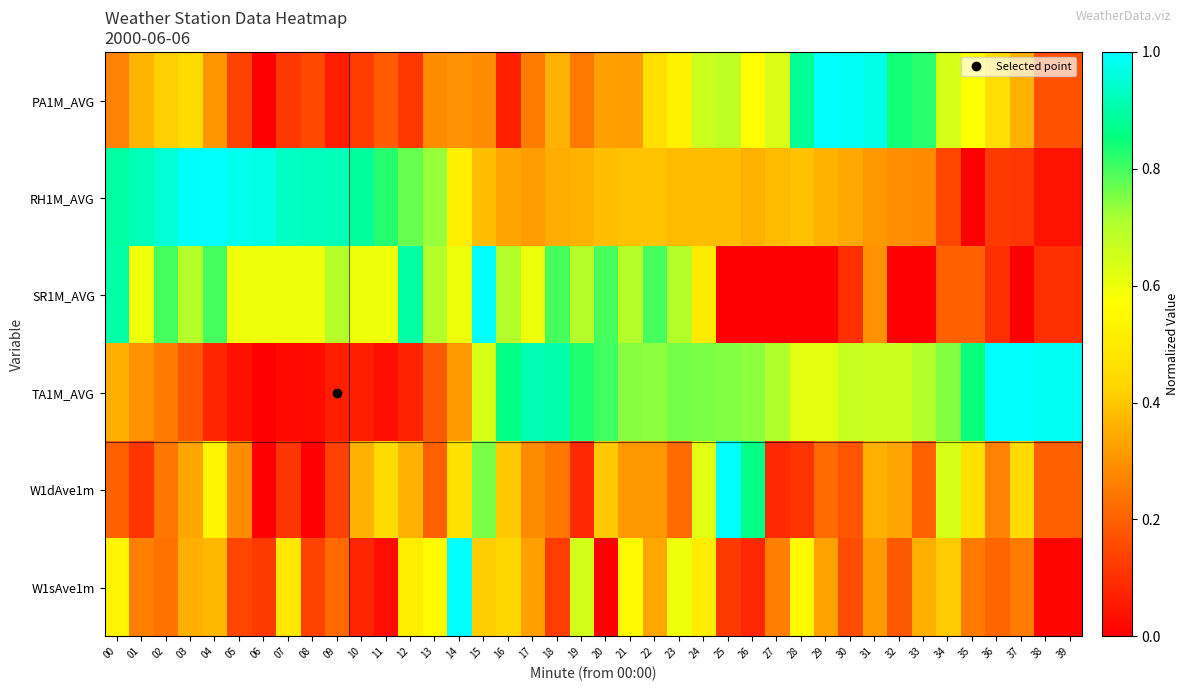

Which series has the largest range (max minus min)?

PA1M_AVG